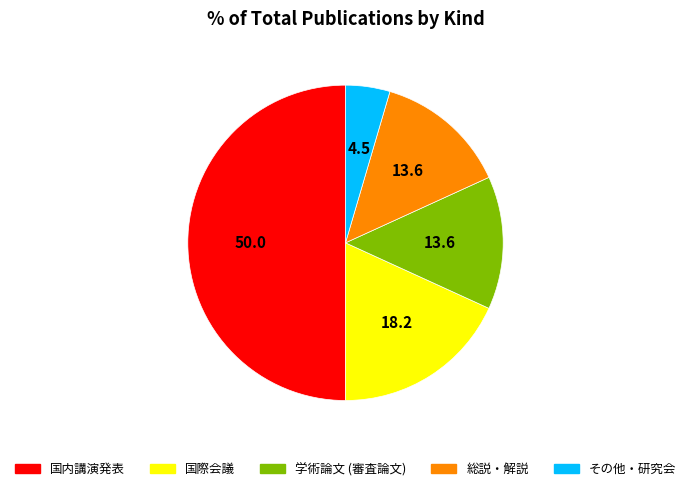

How many segments does this pie chart have?

5